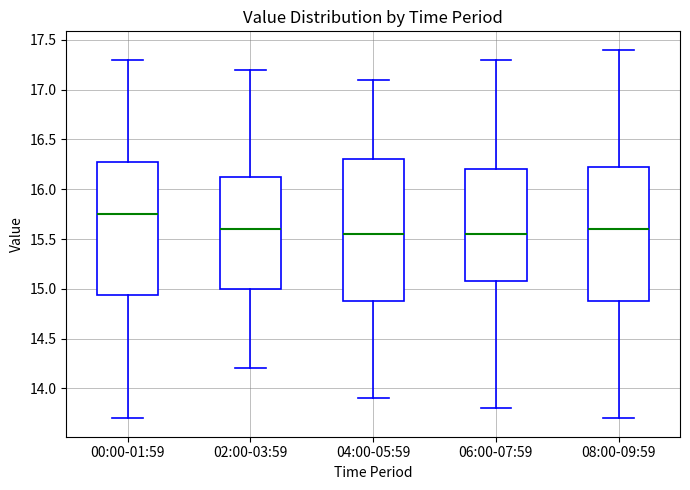

Reading left to right, read every box against the y-axis: the position of its median line, the range the box covers, and the ends of its whiskers. The values are not printed on the chart, so give them approximately, as read against the axis.

00:00-01:59: median 15.75, box 14.95 to 16.30, whiskers 13.70 to 17.30
02:00-03:59: median 15.60, box 15.00 to 16.15, whiskers 14.20 to 17.20
04:00-05:59: median 15.55, box 14.90 to 16.30, whiskers 13.90 to 17.10
06:00-07:59: median 15.55, box 15.10 to 16.20, whiskers 13.80 to 17.30
08:00-09:59: median 15.60, box 14.90 to 16.25, whiskers 13.70 to 17.40